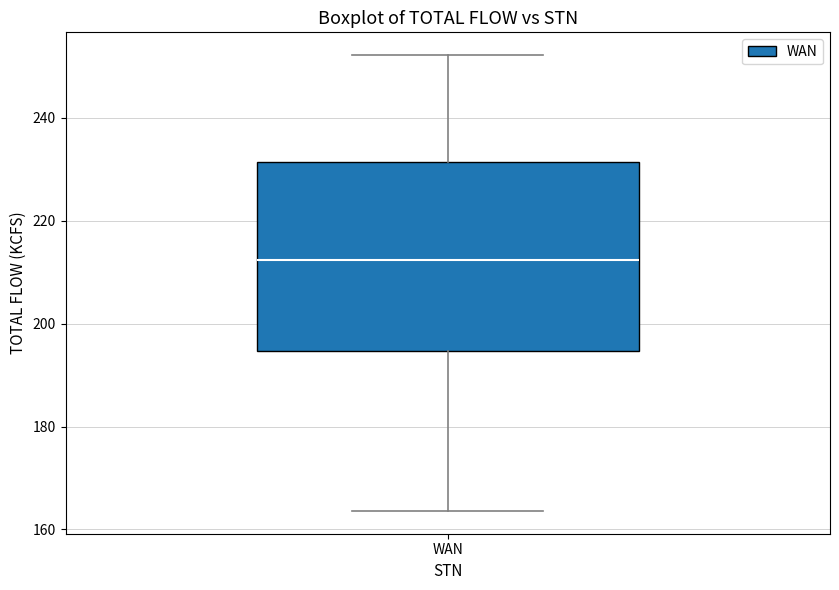

Read this box plot against the y-axis: the position of the median line, the range covered by the box, and the ends of both whiskers. The values are not printed on the chart, so give them approximately, as read against the axis.

median 212, box 194 to 232, whiskers 164 to 252